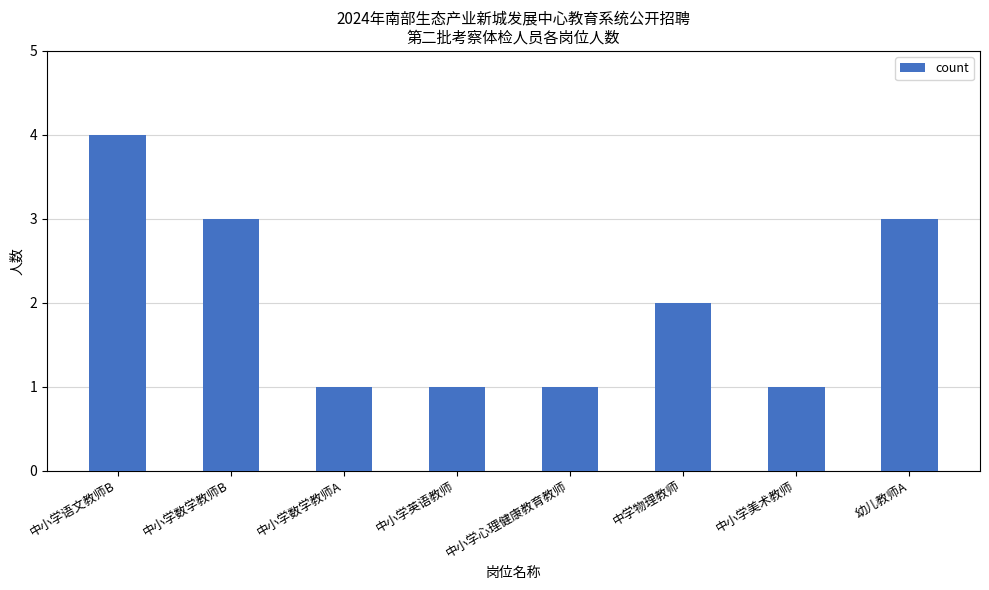

What is the ratio of the value at 中学物理教师 to the value at 中小学美术教师?

2.0